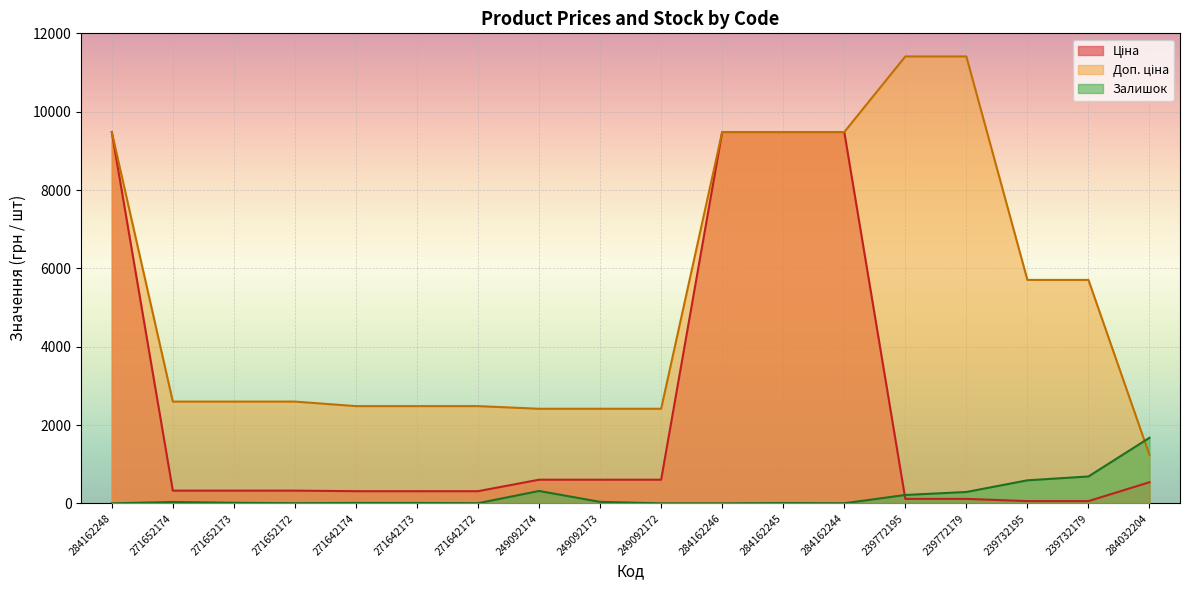

What position from the right is 271652172?

15